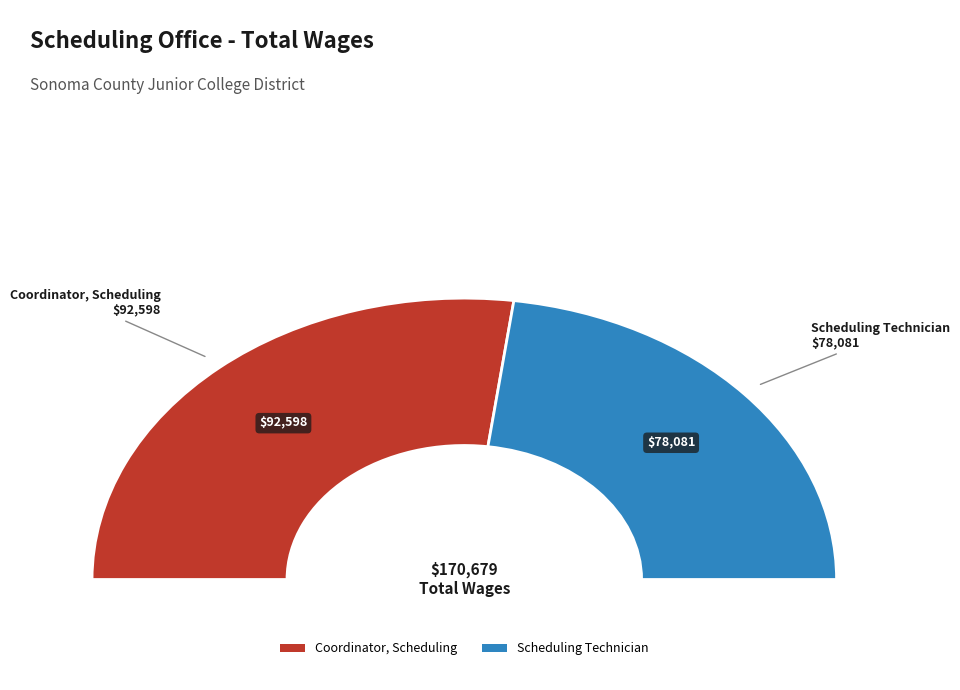

To the nearest percent, what is the combined percentage of Scheduling Technician and Coordinator, Scheduling?

100%